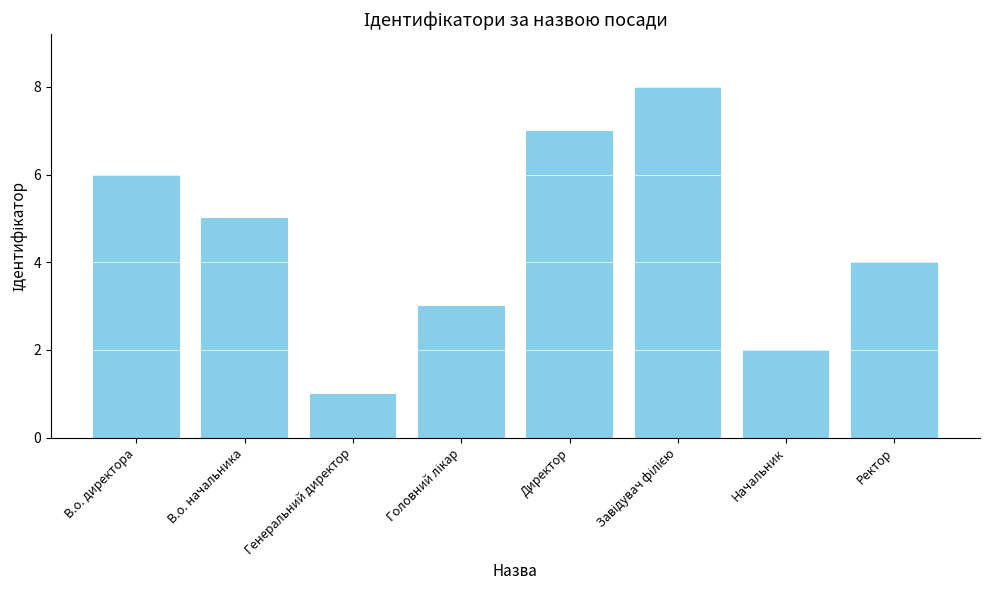

What is the label of the 1st bar from the right?

Ректор